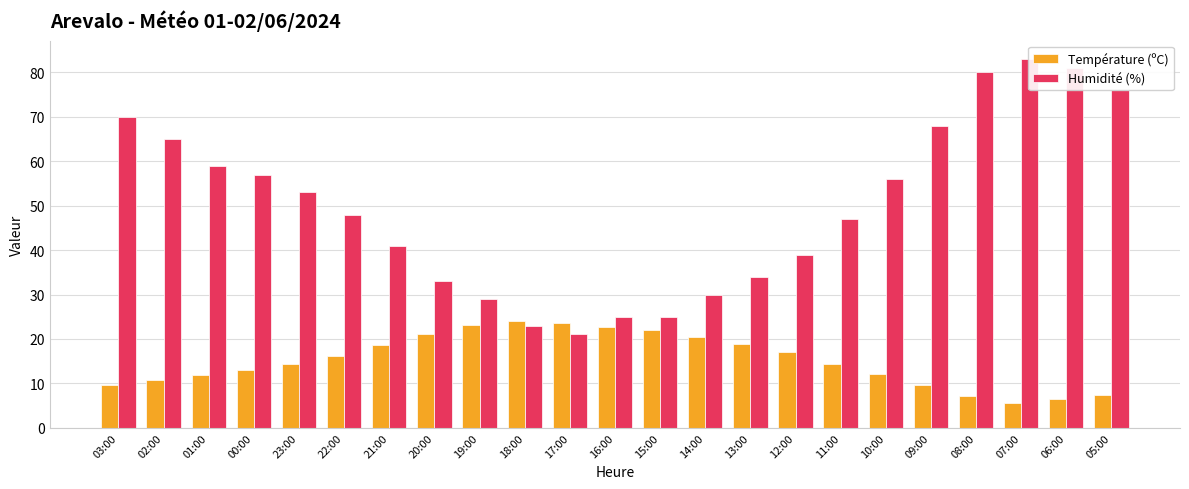

What are all the series names shown in the legend?

Température (ºC), Humidité (%)